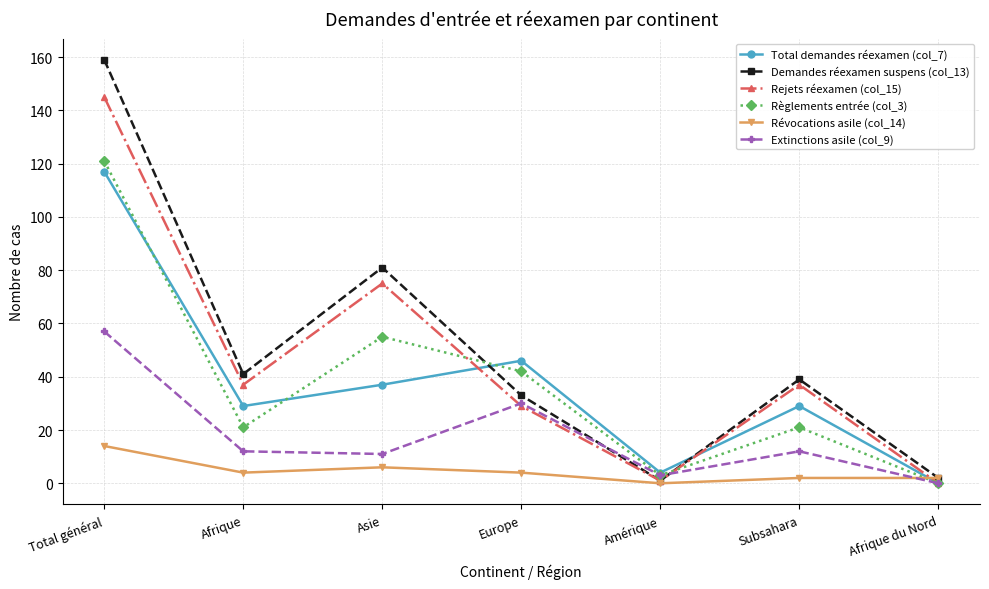

The Demandes réexamen suspens (col_13) series shows 39 at Subsahara. True or false?

True